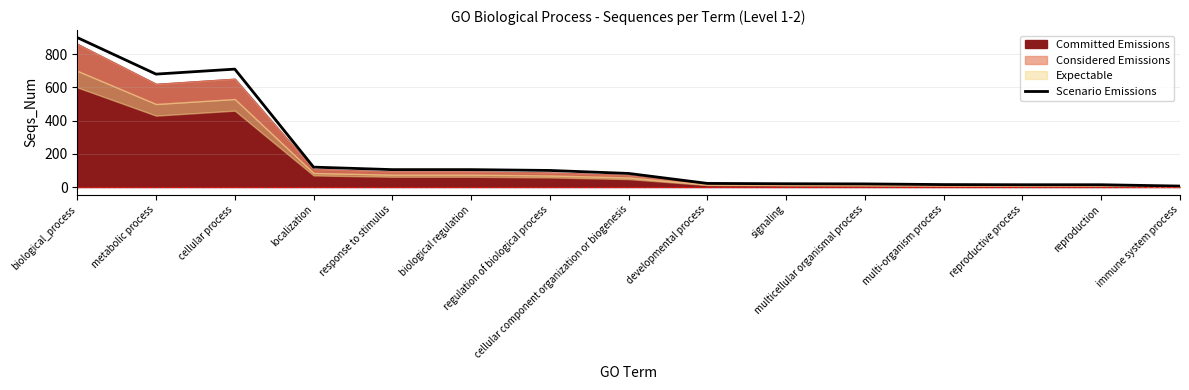

What is the average value?

194